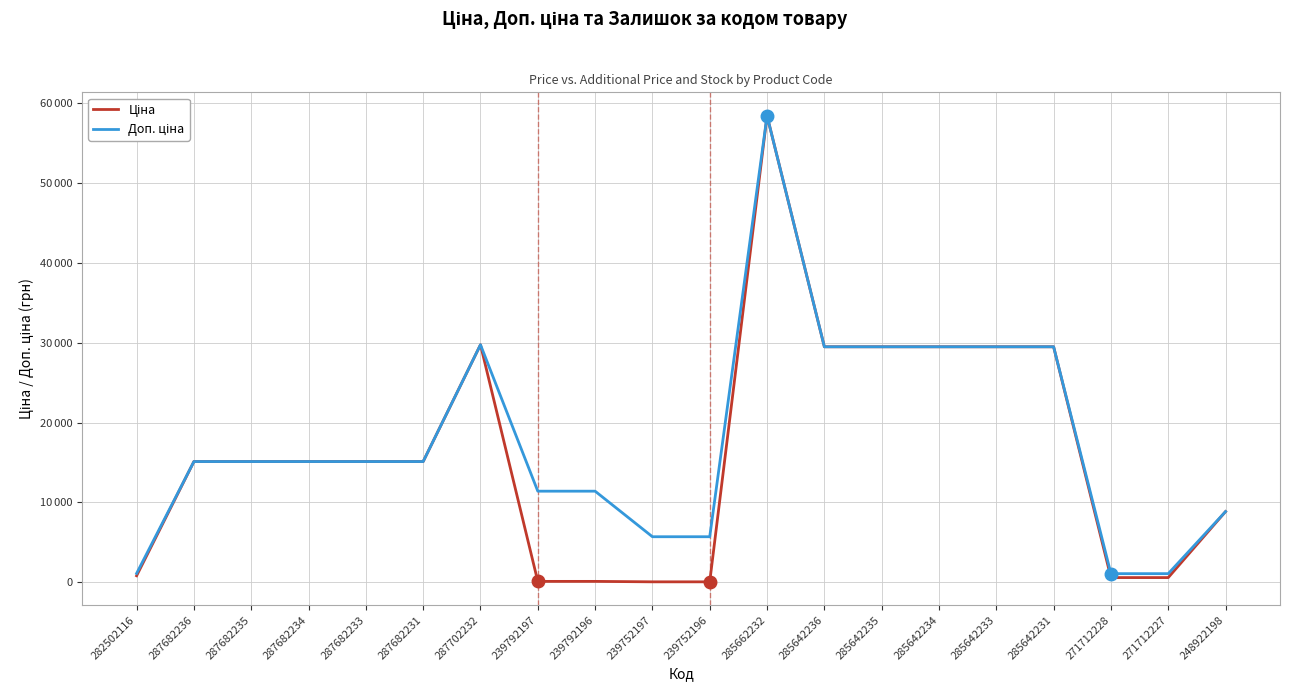

Read the Доп. ціна value at 248922198.

8856.7